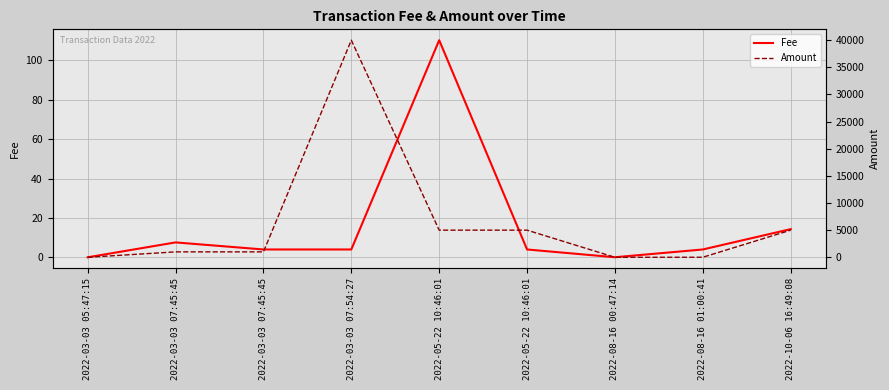

What is the sum of all Amount values?

57010.0